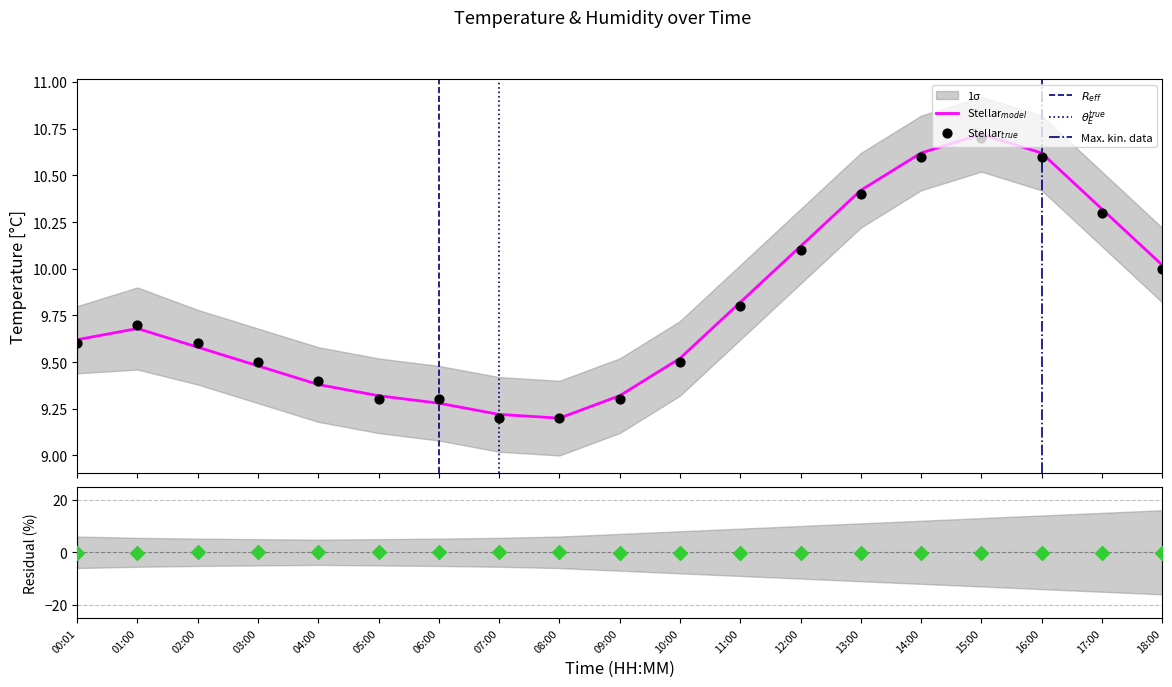

At which category is the sum across all series the highest?

15:00